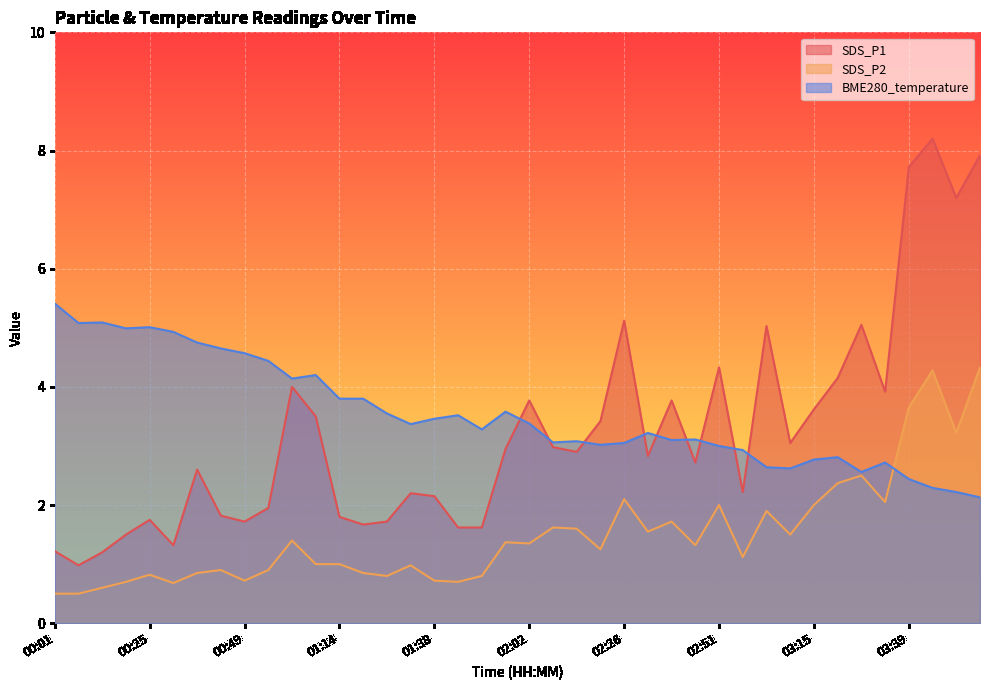

What is the value of the SDS_P1 point at the 25th from the left?

5.1